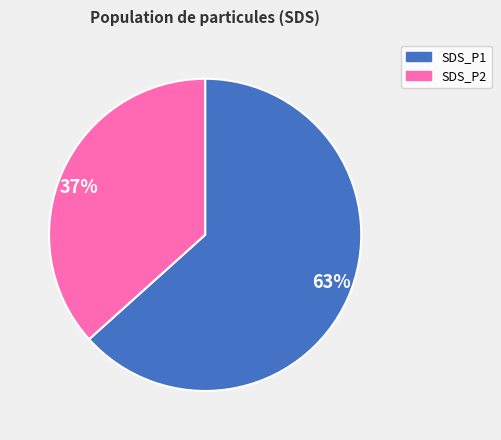

Is there any slice that represents more than half of the pie?

Yes